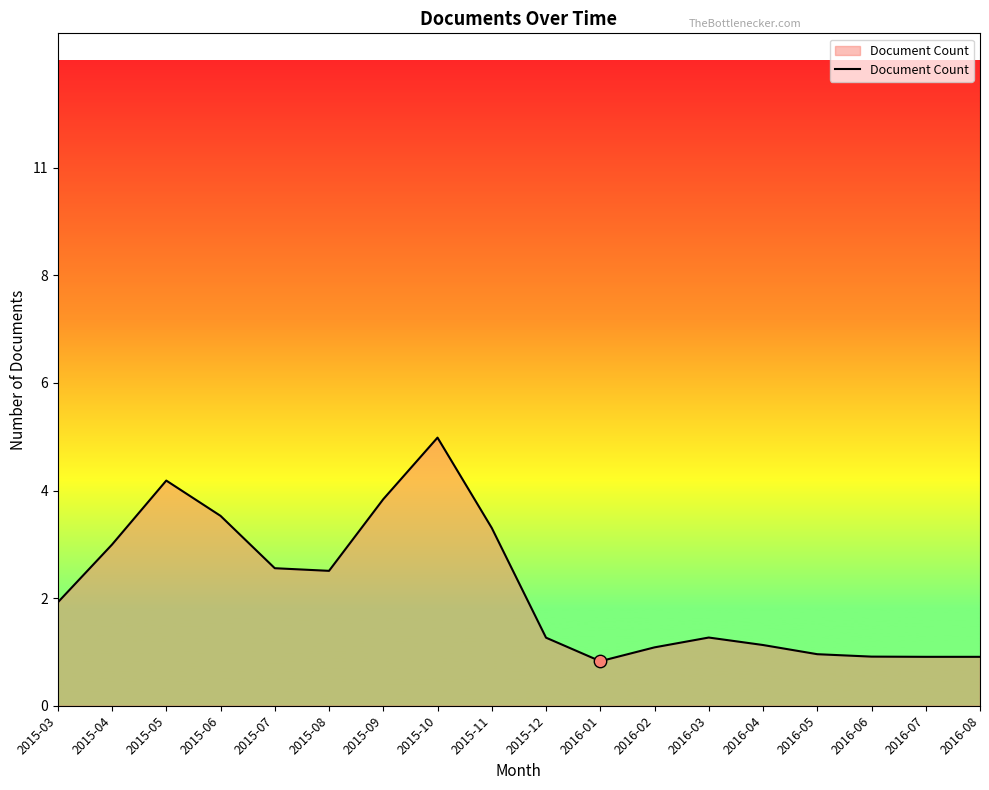

Between 2015-05 and 2016-03, which is larger?

2015-05